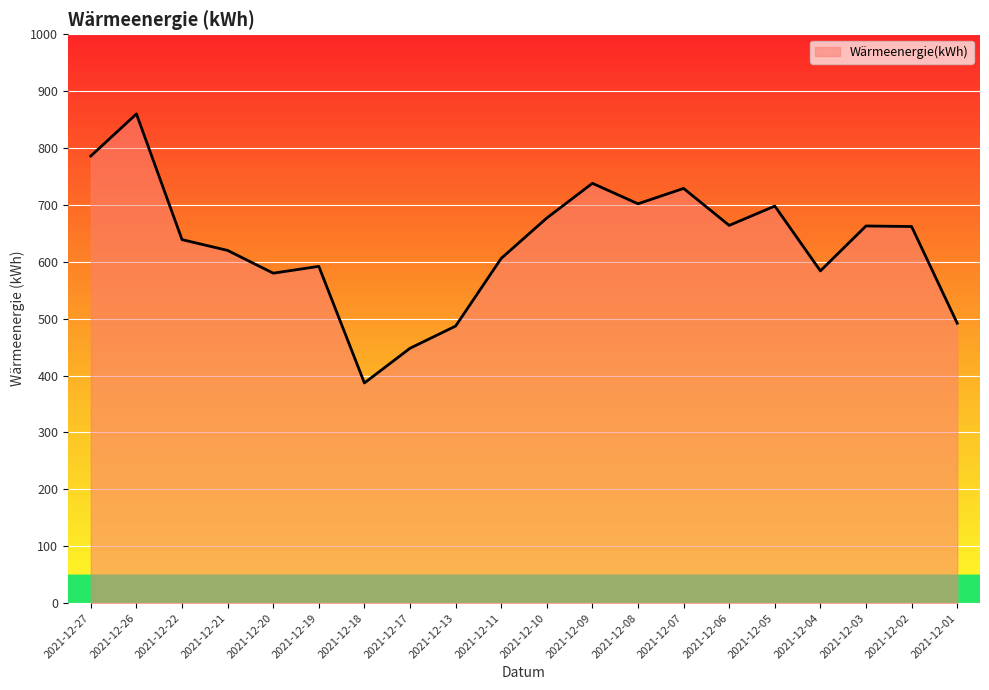

True or false: the data shows 102 at 2021-12-18.

False